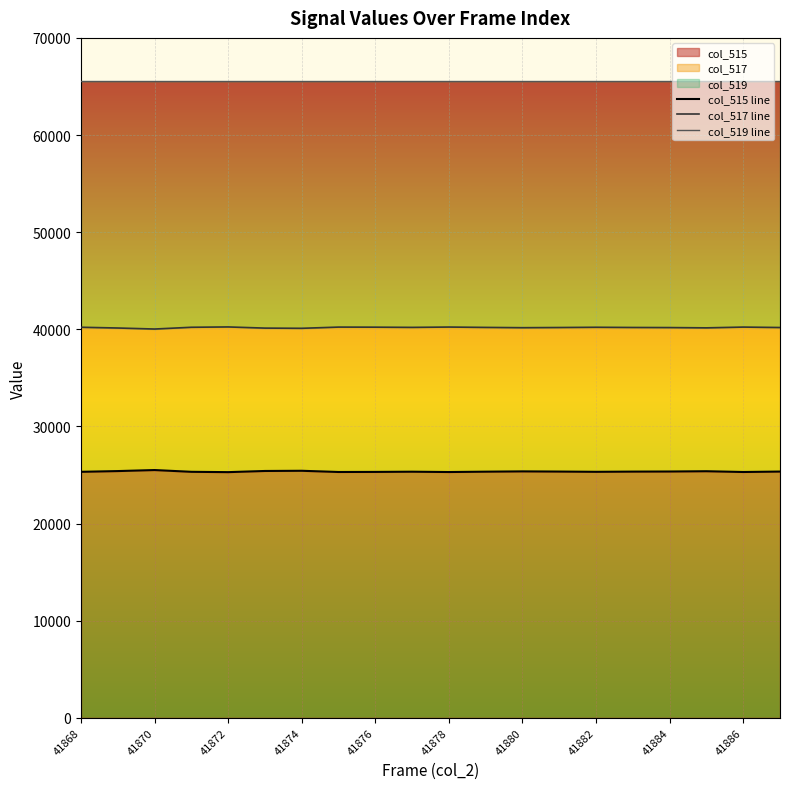

Rank the series at 13 from lowest to highest value.

col_515 line, col_517 line, col_519 line